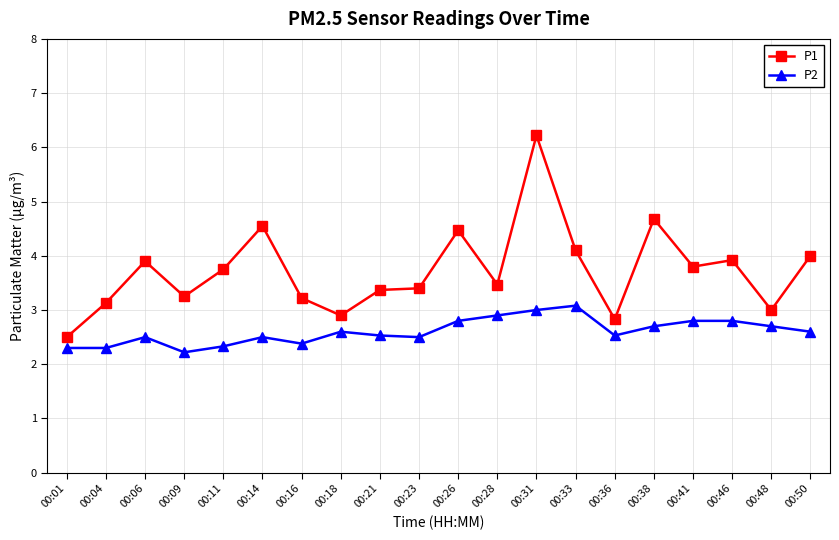

What is the minimum value shown in the chart?

2.2